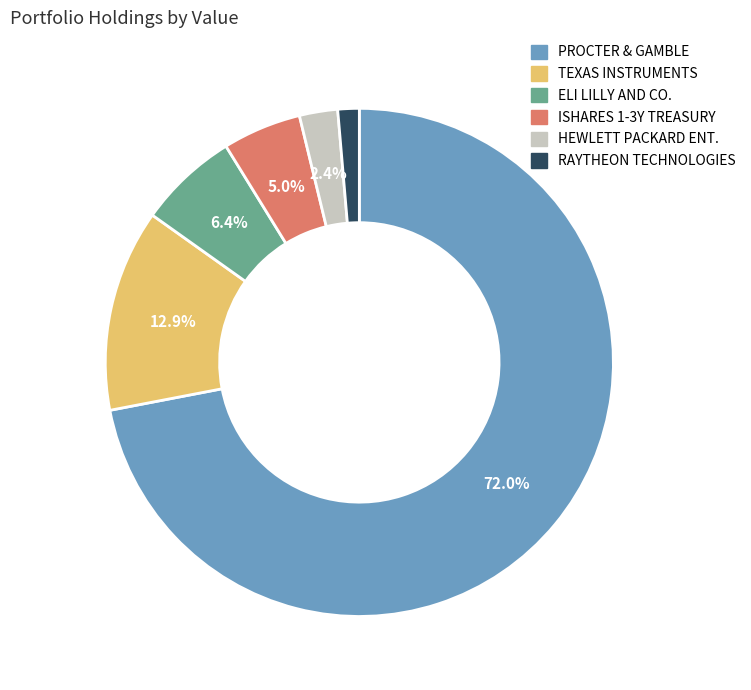

Does any single category account for the majority?

Yes